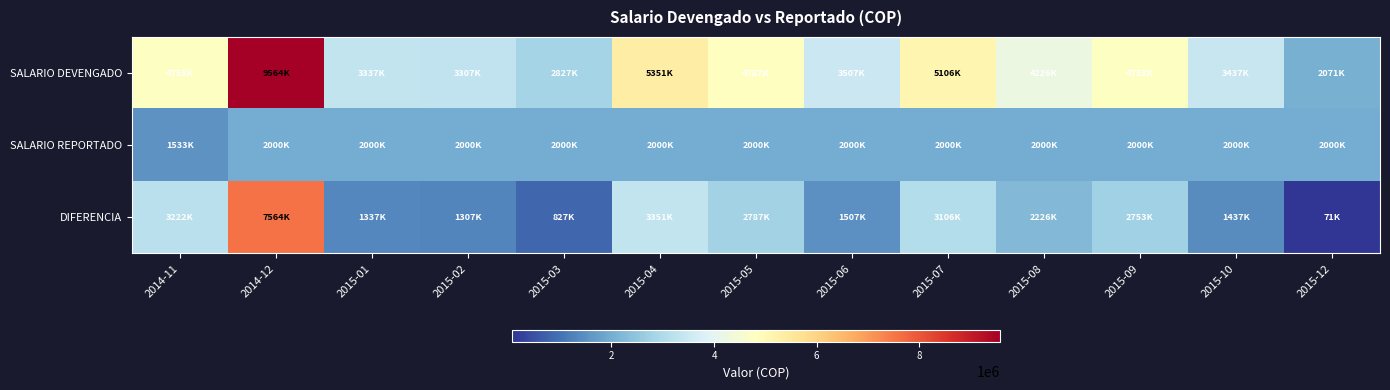

At which category is the sum across all series the highest?

2014-12